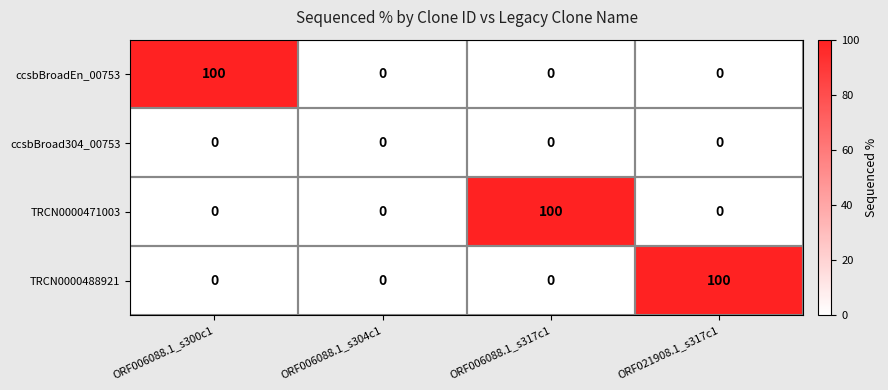

What is the average value of the ccsbBroadEn_00753 series?

25